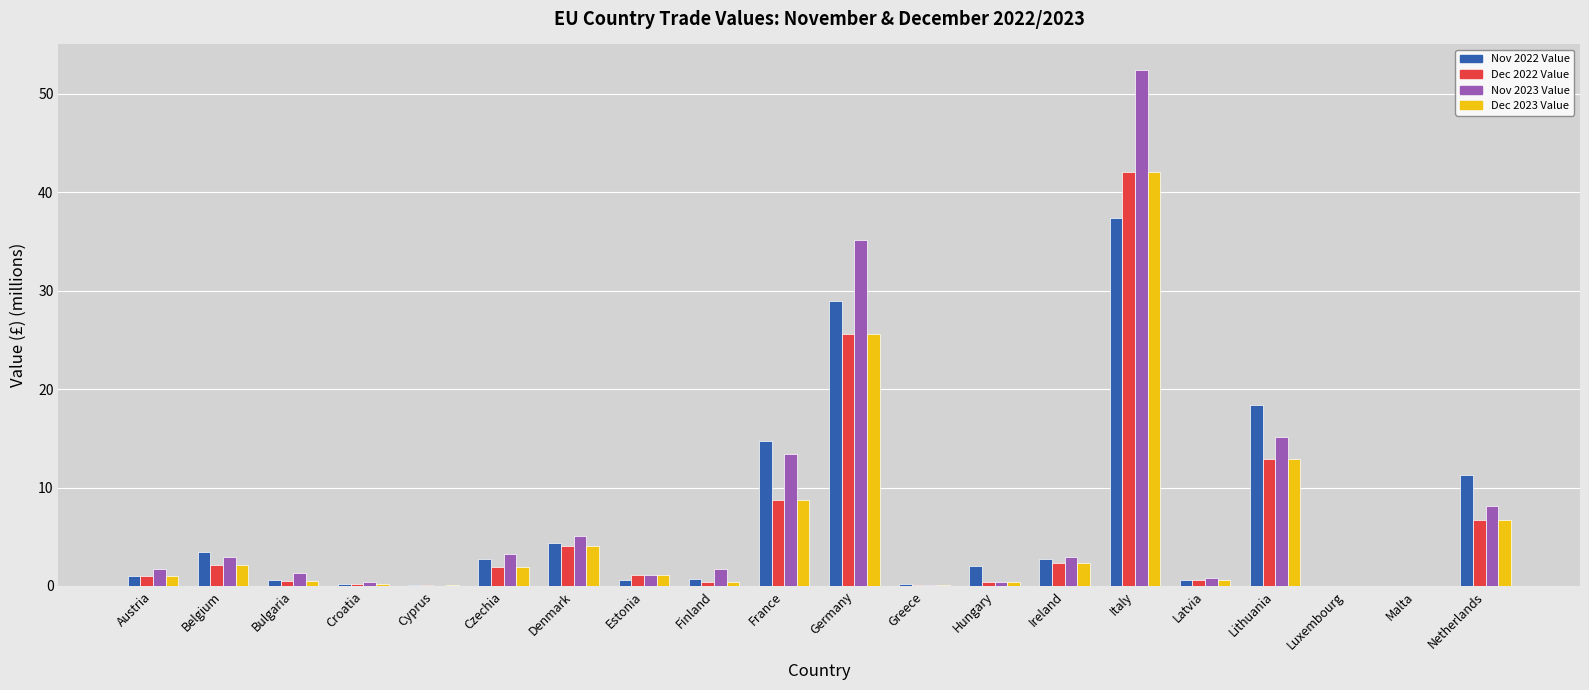

At which category is the sum across all series the highest?

Italy